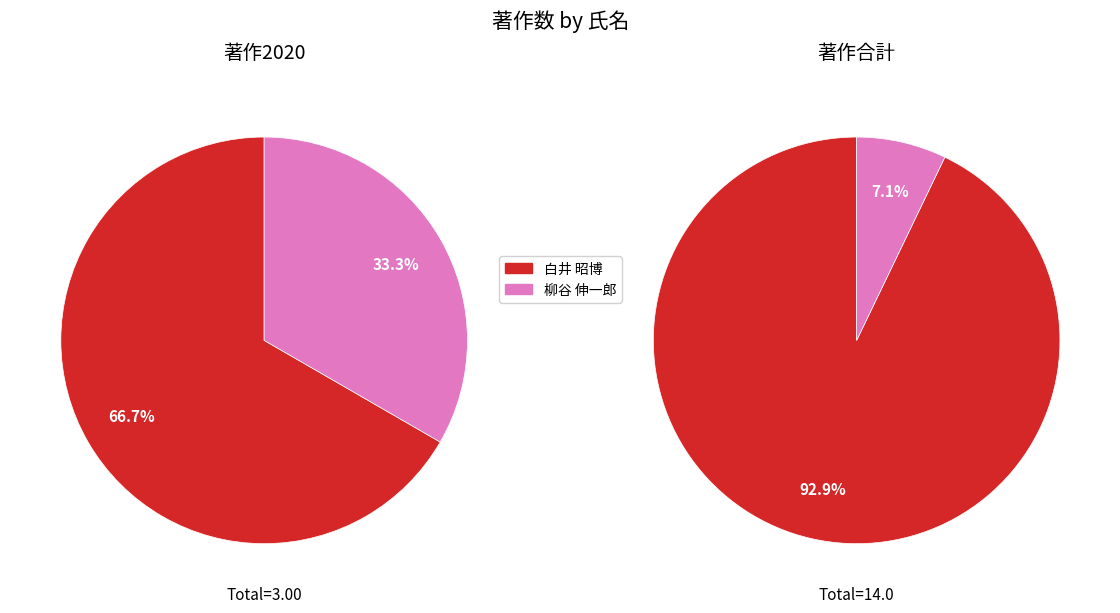

Is it true that 柳谷 伸一郎 is 23% of the pie?

False